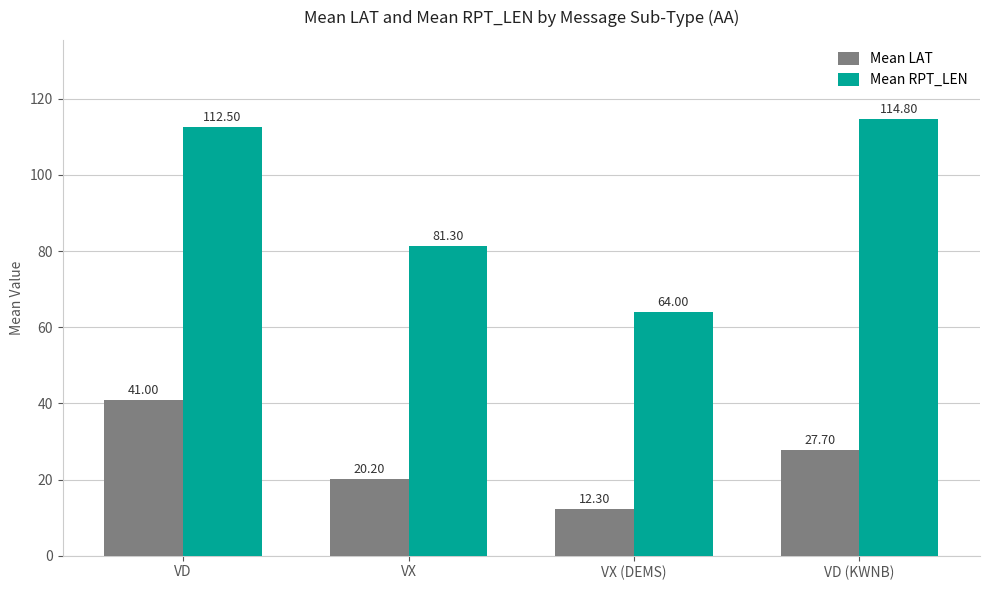

Count the number of categories in the chart.

4